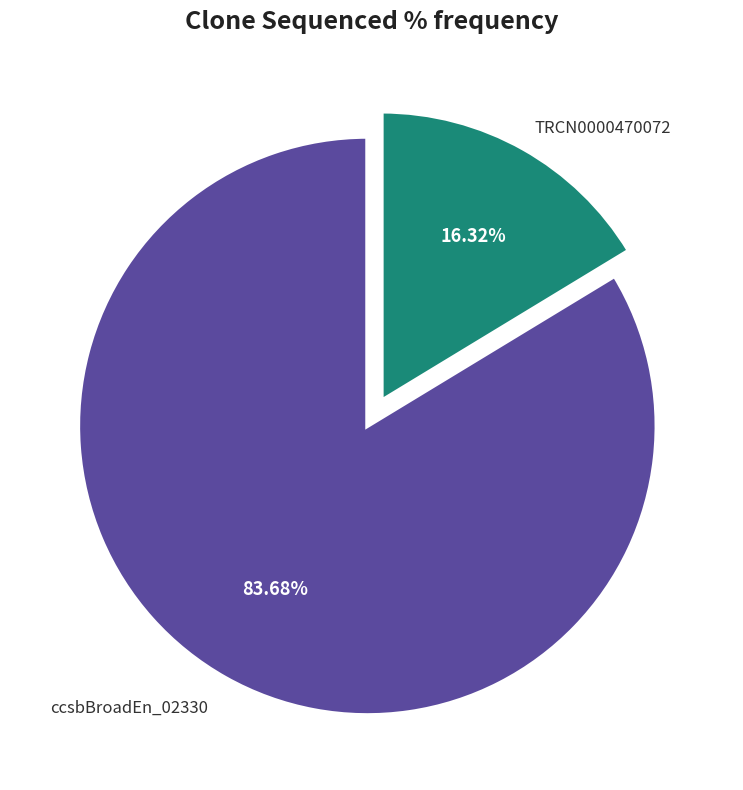

Rank the categories by value from lowest to highest.

TRCN0000470072, ccsbBroadEn_02330